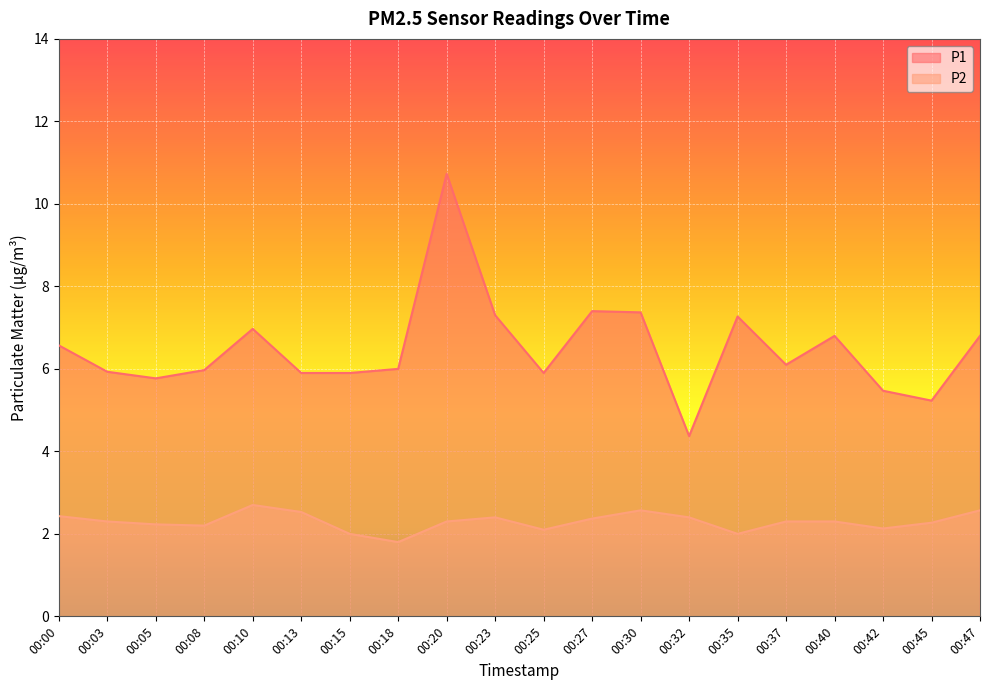

What is the value of the P2 point at the 2nd from the left?

2.3